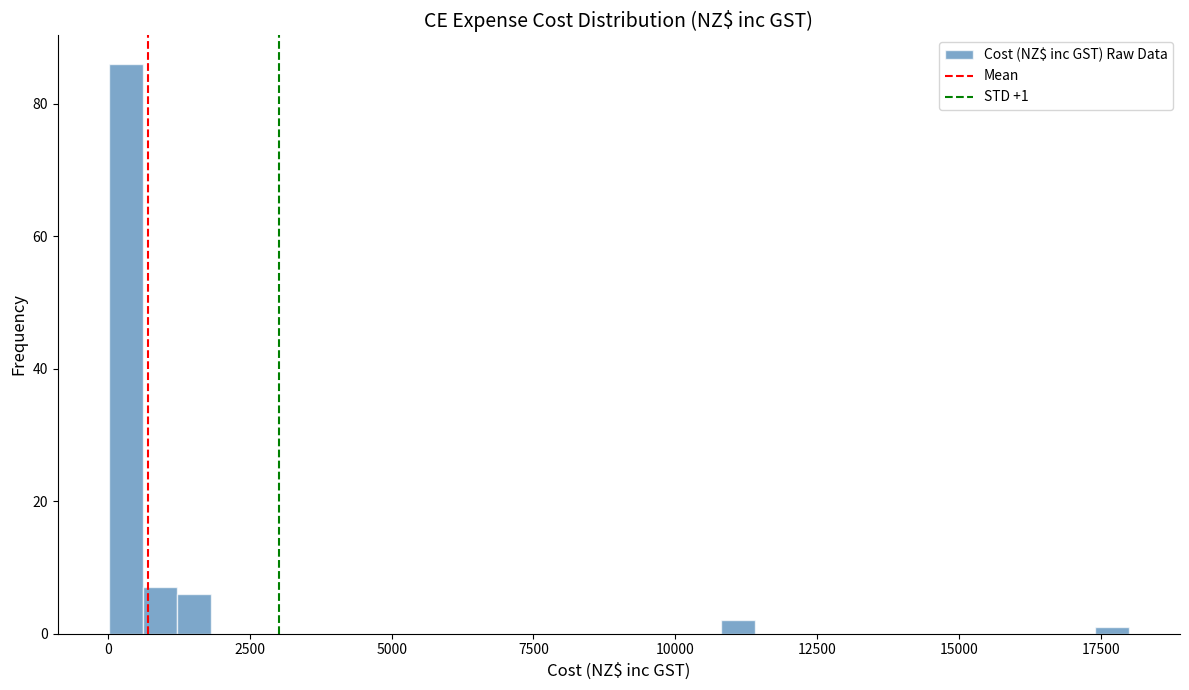

Read against the x-axis, roughly where is the centre of the tallest bar?

500